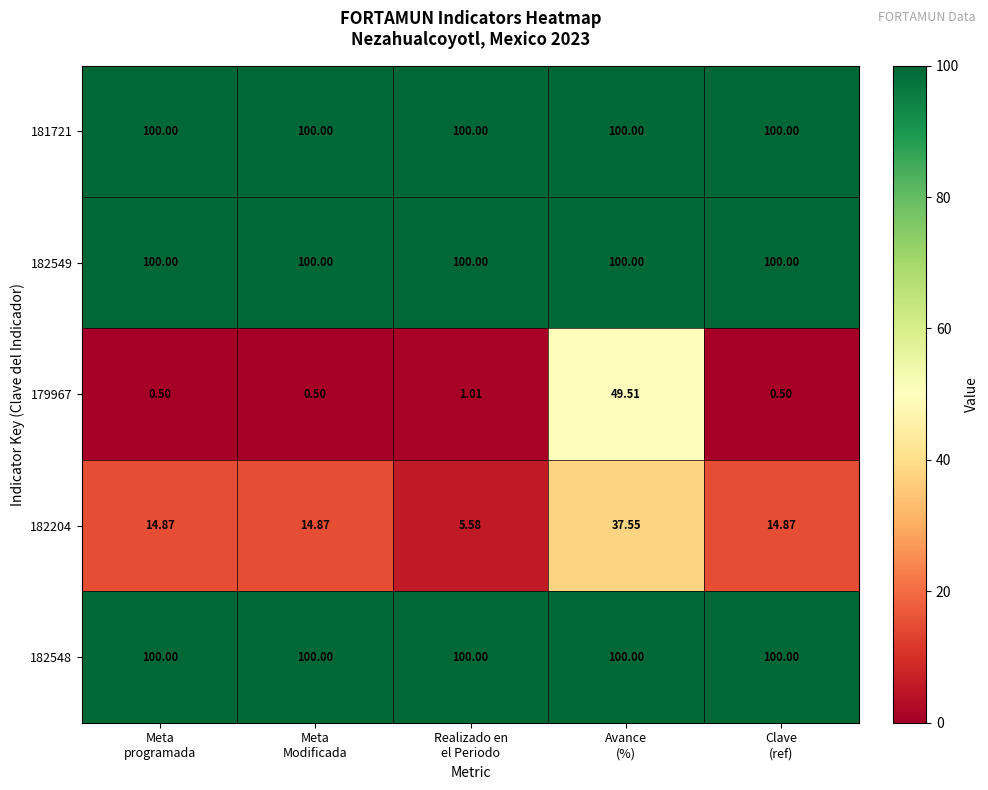

How many distinct data groups are displayed?

5